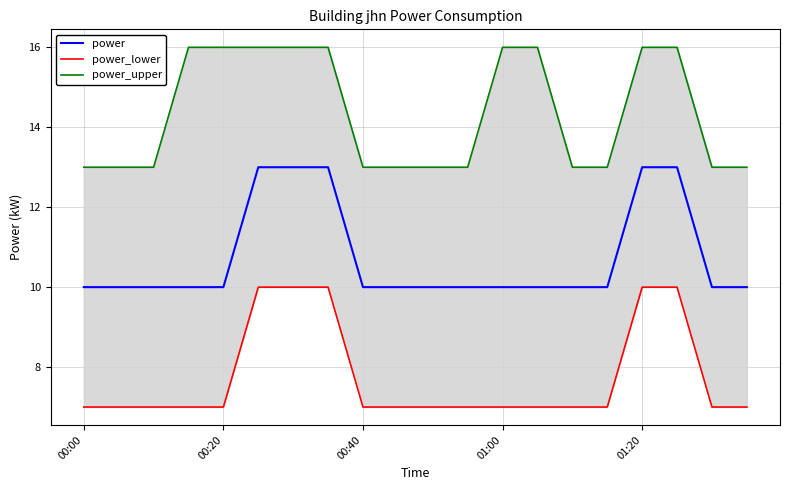

What is the average value of the power series?

11